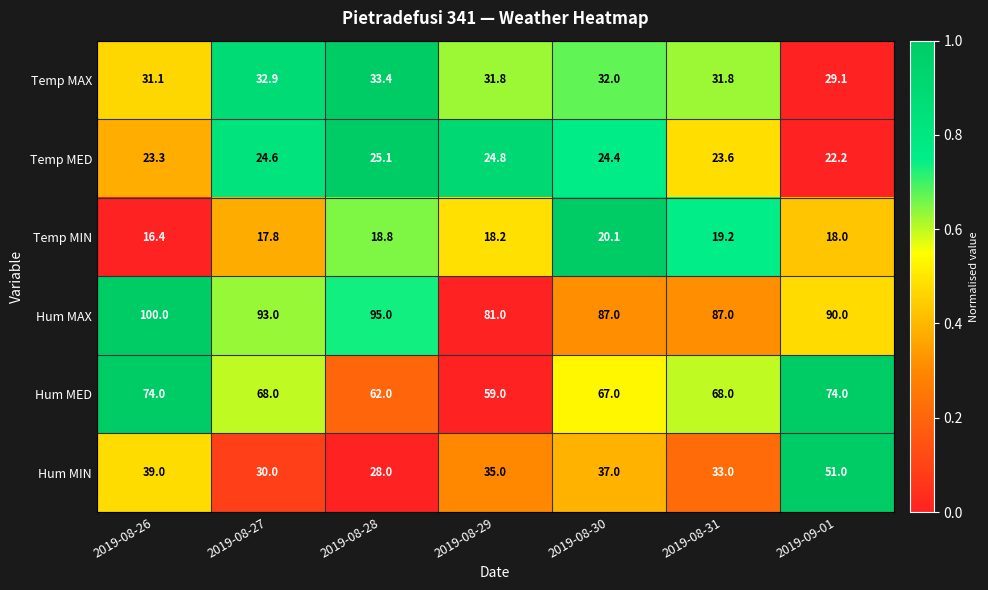

What is the total value across all series at 2019-08-28?

262.3